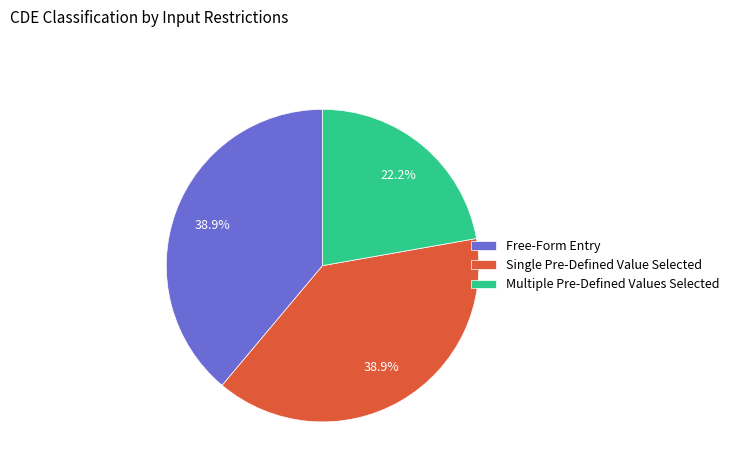

Which category has the smallest portion of the pie?

Multiple Pre-Defined Values Selected